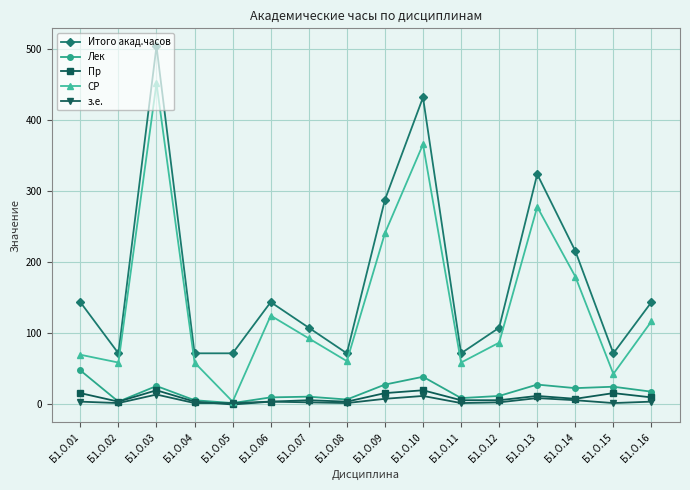

What is the value of the Пр point at the 10th from the left?

20